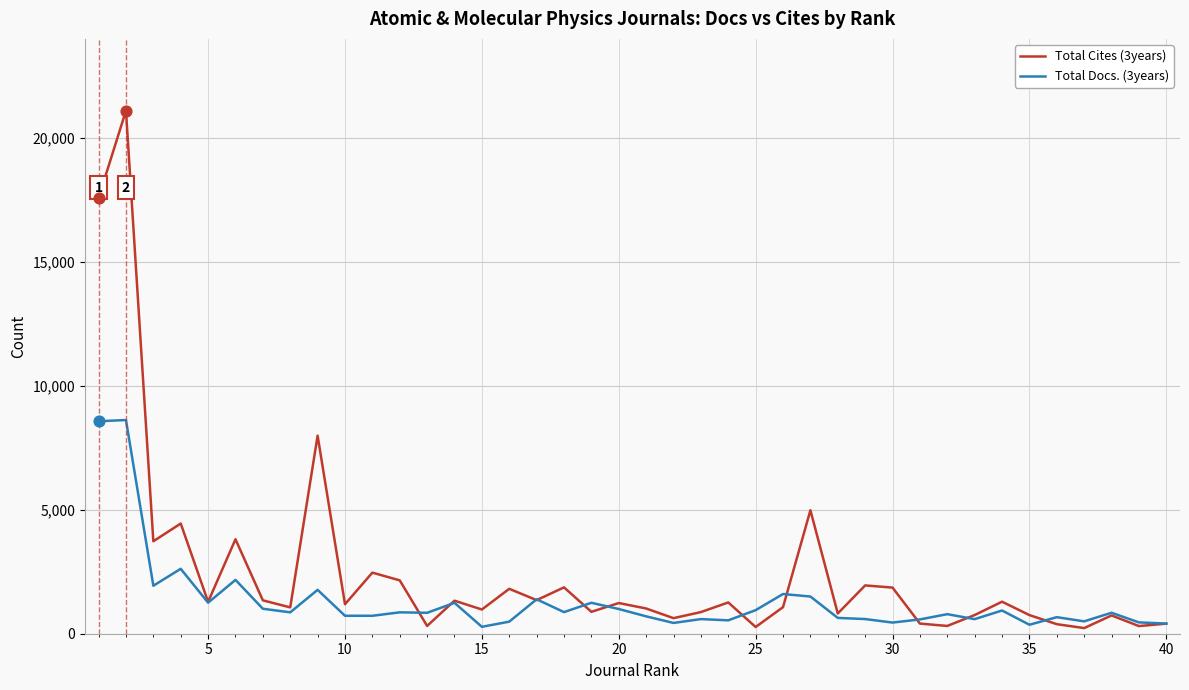

Which series has the largest range (max minus min)?

Total Cites (3years)